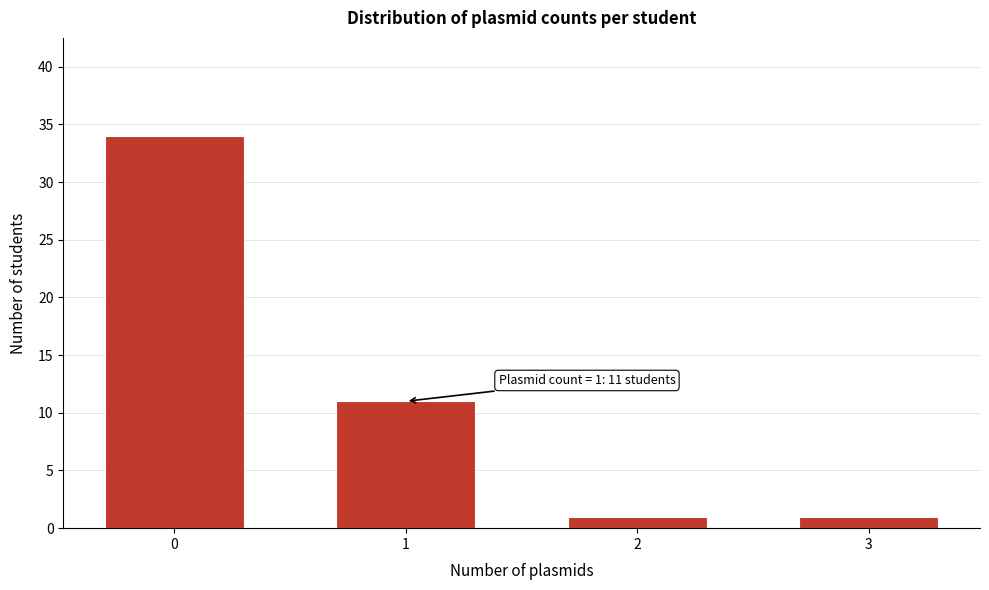

Reading left to right, what are all the values shown in this chart?

0=34	1=11	2=1	3=1